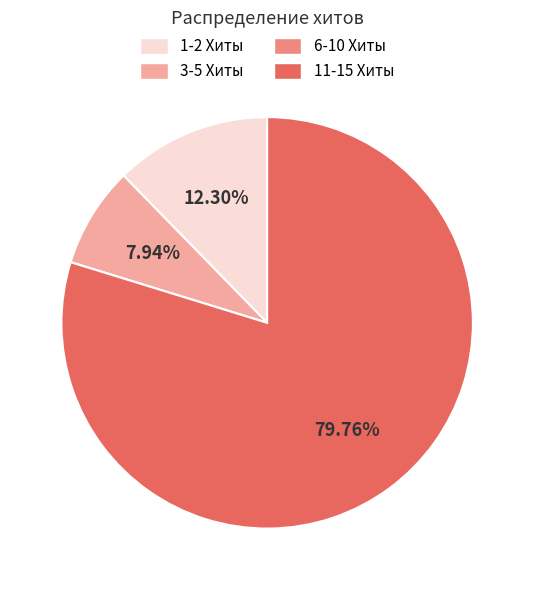

Between 1-2 Хиты and 3-5 Хиты, which is larger?

1-2 Хиты